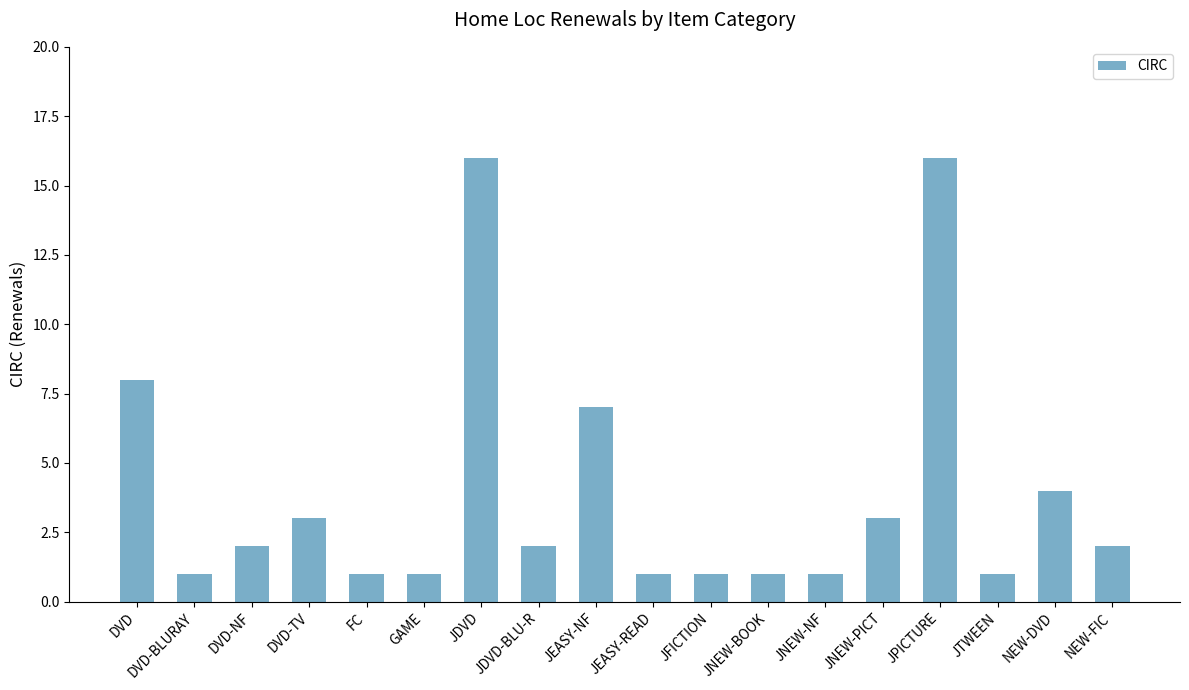

What is the label of the 11th bar from the left?

JFICTION